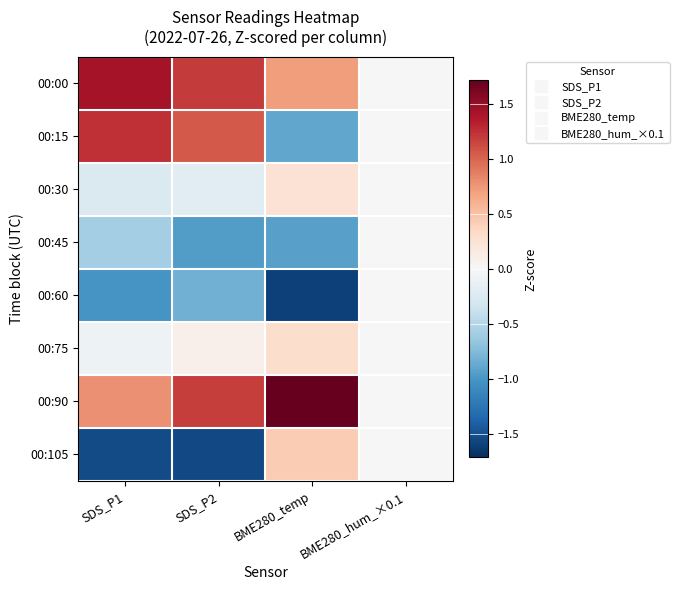

Reading left to right, what are all the values shown in this chart?

00:00: SDS_P1=1.4	SDS_P2=1.2	BME280_temp=0.7	BME280_hum_×0.1=0.0
00:15: SDS_P1=1.2	SDS_P2=1.1	BME280_temp=-0.9	BME280_hum_×0.1=0.0
00:30: SDS_P1=-0.2	SDS_P2=-0.2	BME280_temp=0.2	BME280_hum_×0.1=0.0
00:45: SDS_P1=-0.6	SDS_P2=-1.0	BME280_temp=-0.9	BME280_hum_×0.1=0.0
00:60: SDS_P1=-1.0	SDS_P2=-0.8	BME280_temp=-1.6	BME280_hum_×0.1=0.0
00:75: SDS_P1=-0.1	SDS_P2=0.1	BME280_temp=0.3	BME280_hum_×0.1=0.0
00:90: SDS_P1=0.8	SDS_P2=1.2	BME280_temp=1.7	BME280_hum_×0.1=0.0
00:105: SDS_P1=-1.5	SDS_P2=-1.6	BME280_temp=0.4	BME280_hum_×0.1=0.0